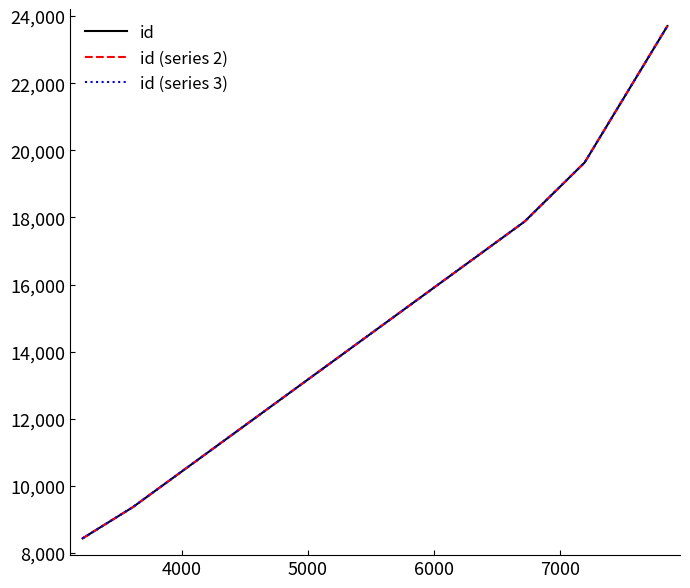

What is the difference between the second highest and second lowest values in the id (series 3) series?

10245